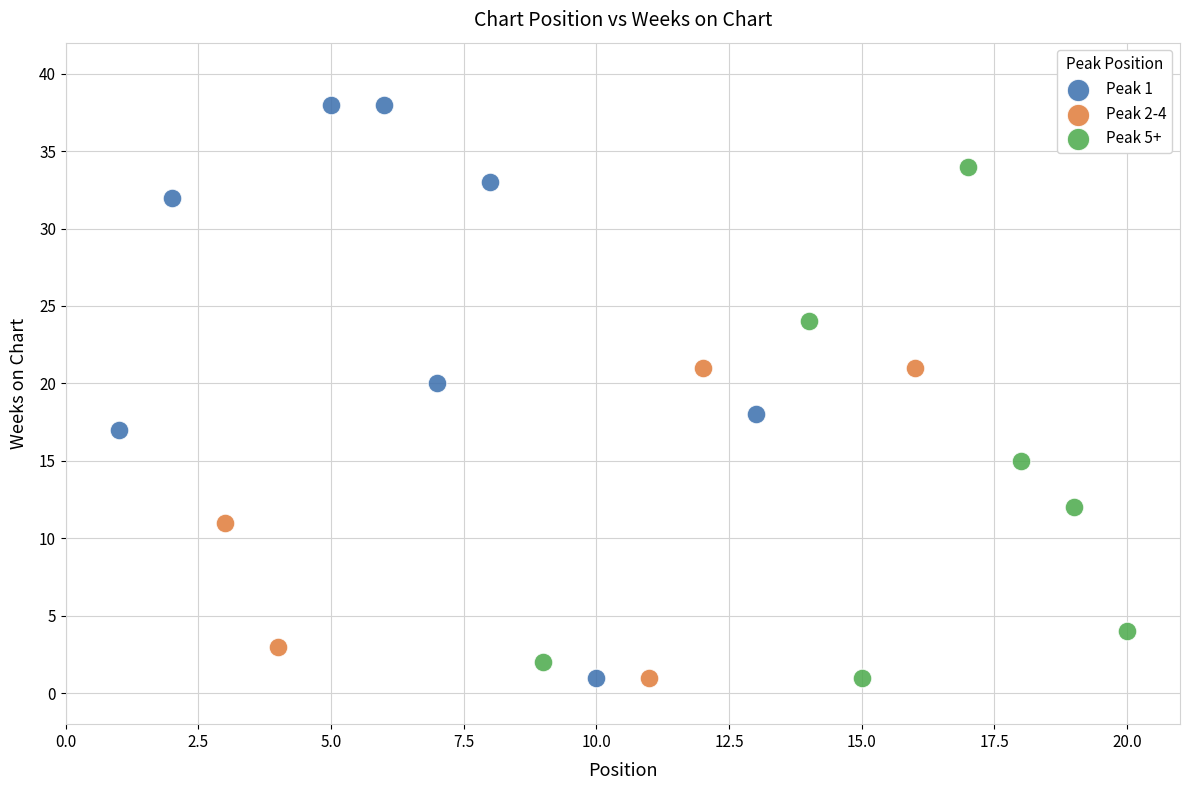

Which series has the largest Y range (max minus min)?

Peak 1